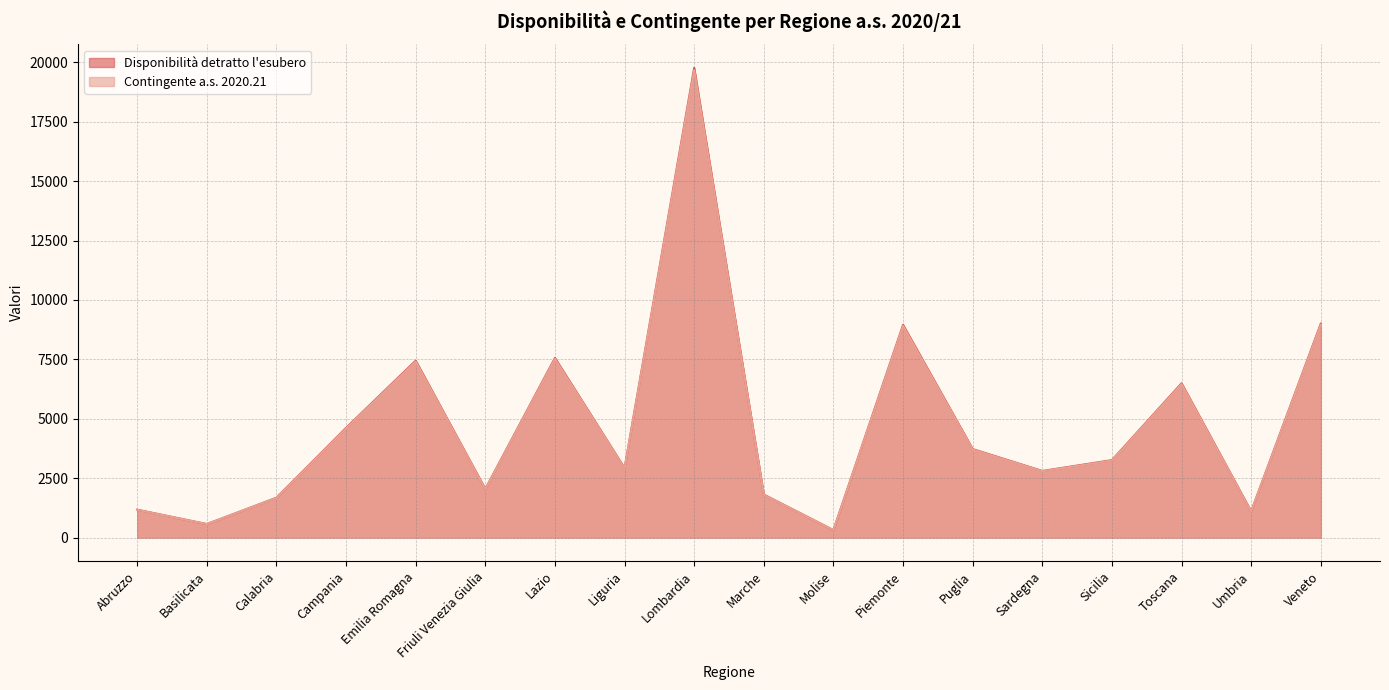

Which series changed the most between Lombardia and Marche?

Disponibilità detratto l'esubero